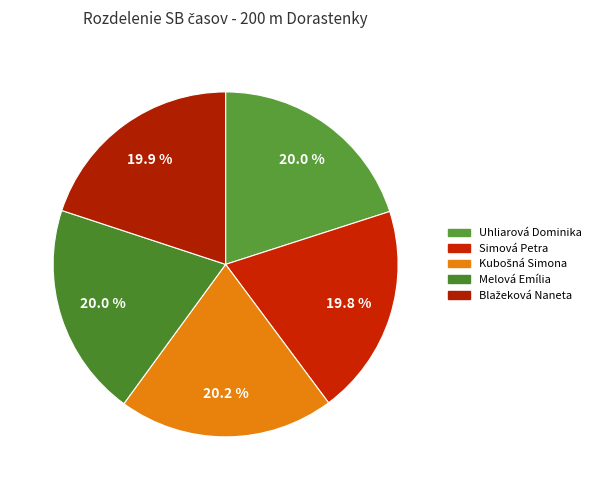

To the nearest percent, what is the combined percentage of Simová Petra and Kubošná Simona?

40%